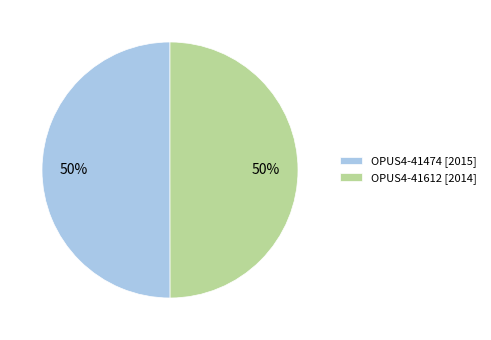

True or false: OPUS4-41474 [2015] accounts for 50% of the total.

True